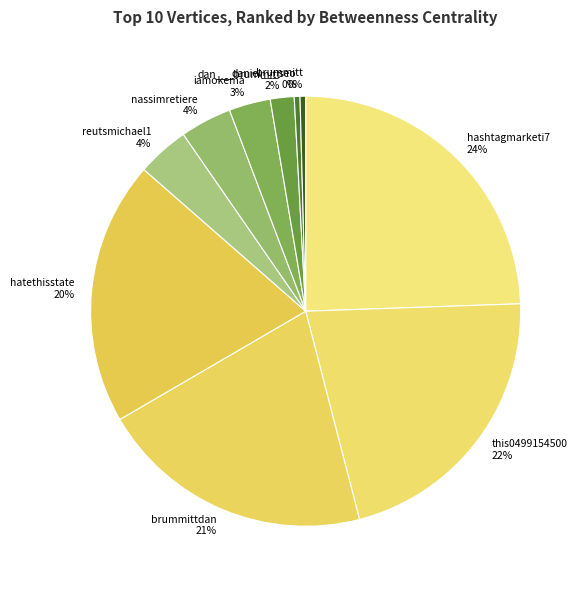

How many segments does this pie chart have?

10